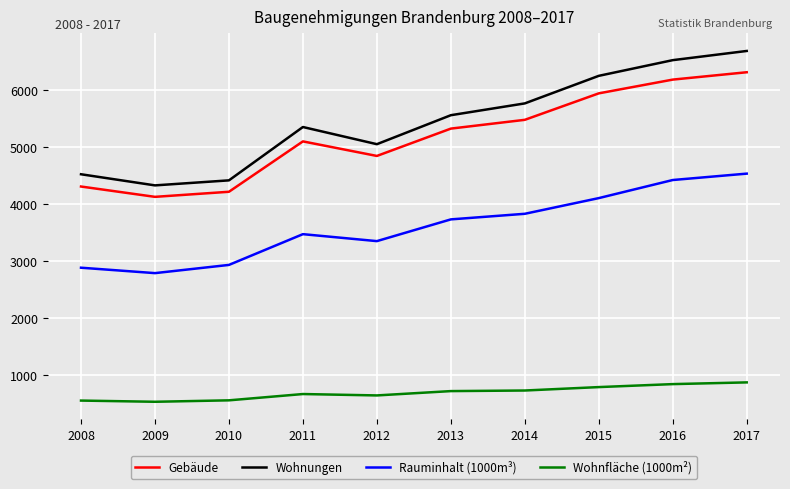

What are all the series names shown in the legend?

Gebäude, Wohnungen, Rauminhalt (1000m³), Wohnfläche (1000m²)